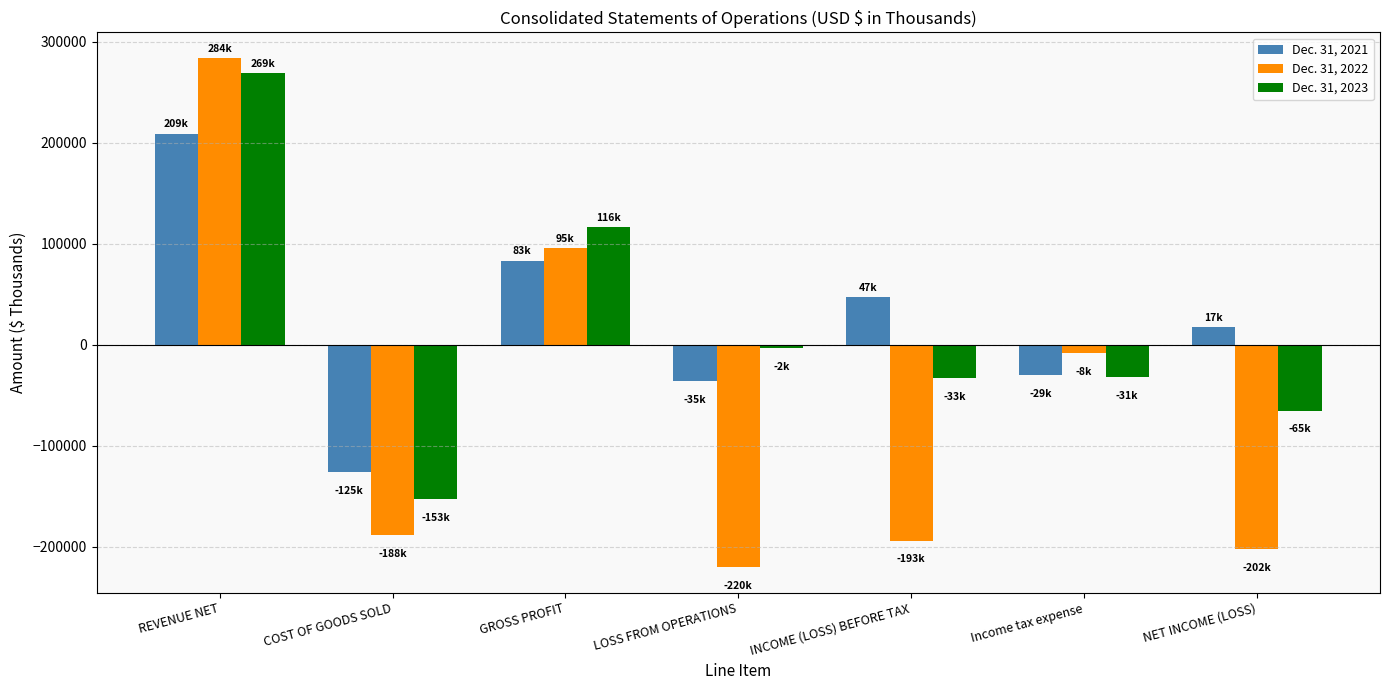

What is the highest value of the Dec. 31, 2021 series?

209292